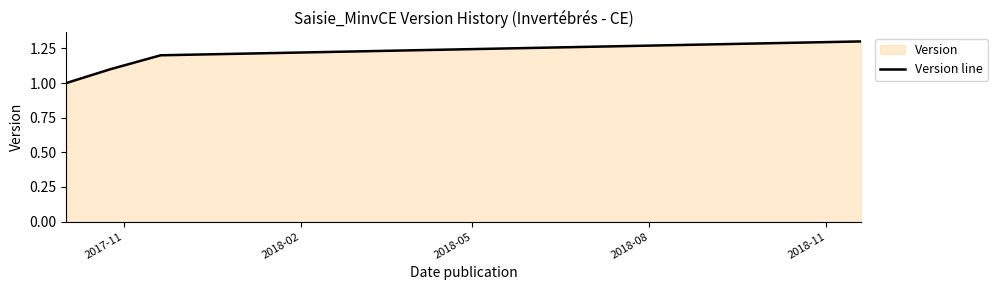

What is the minimum value shown in the chart?

1.0